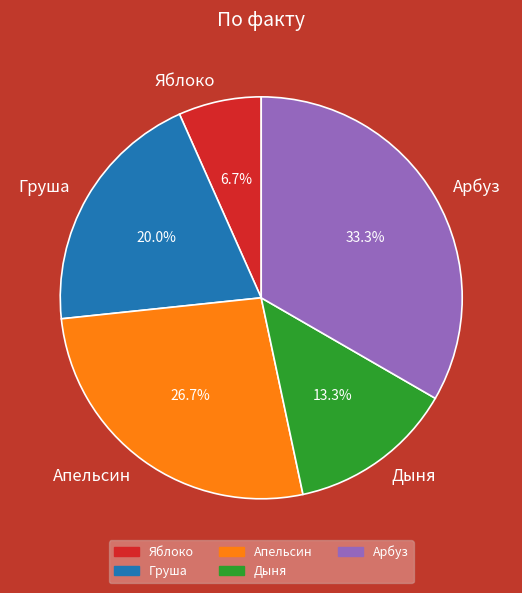

Which category has the biggest portion of the pie?

Арбуз